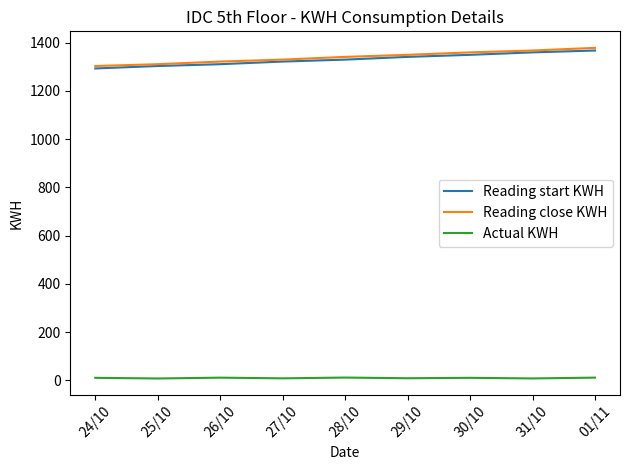

How many values in the Reading close KWH series exceed 1340?

5